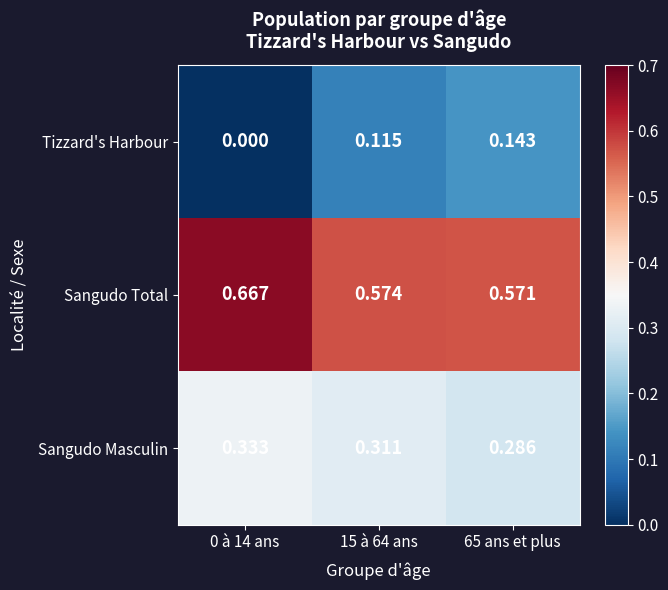

At 0 à 14 ans, list the series in order from smallest to largest.

Tizzard's Harbour, Sangudo Masculin, Sangudo Total